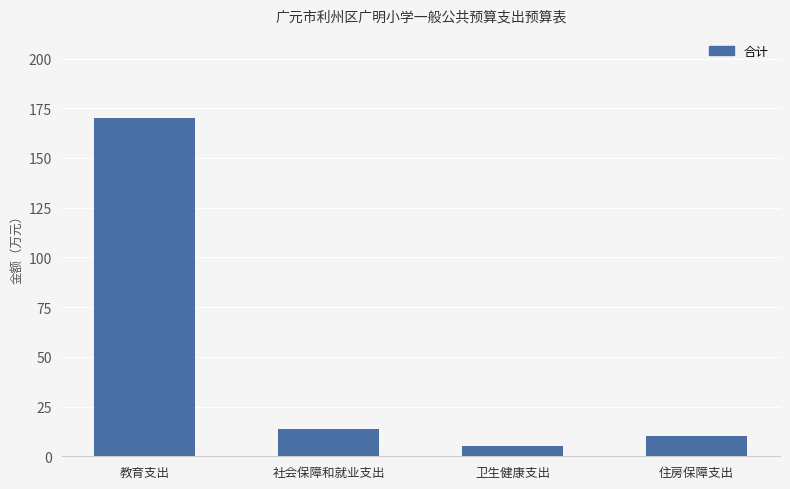

What is the value of the 1st bar from the left?

169.9